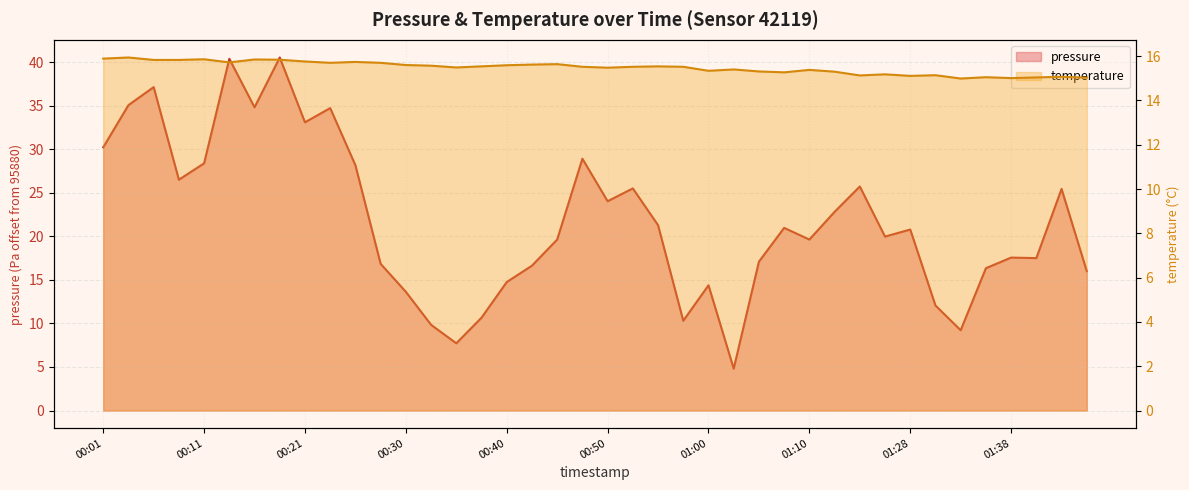

What is the value of the pressure point at the 14th from the left?

9.8